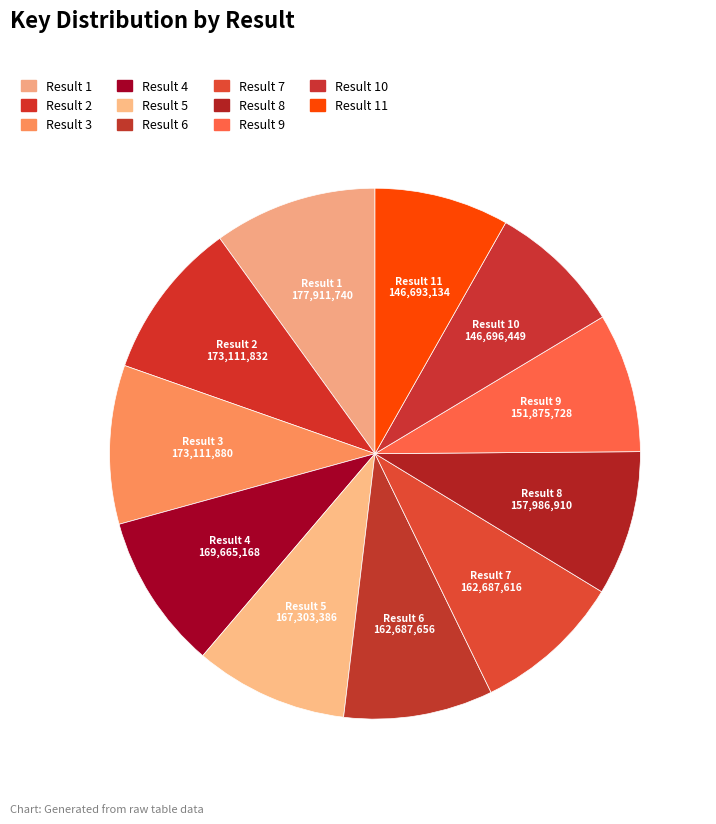

How many segments does this pie chart have?

11